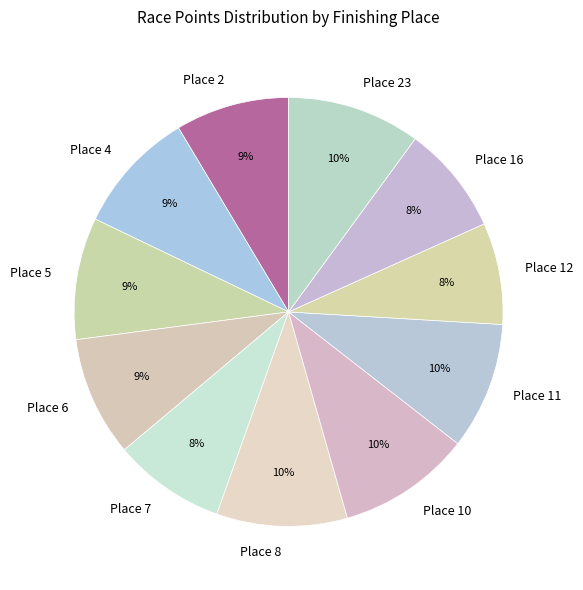

Count the number of slices in the pie.

11